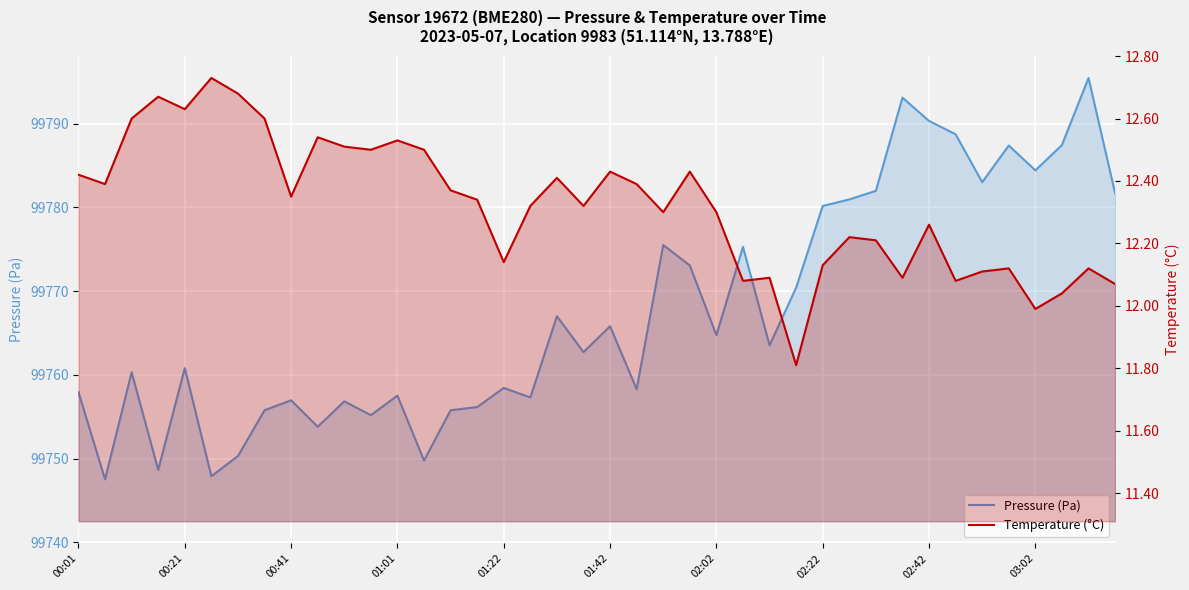

In Temperature (°C), how many points are lower than both neighbors (excluding endpoints)?

12